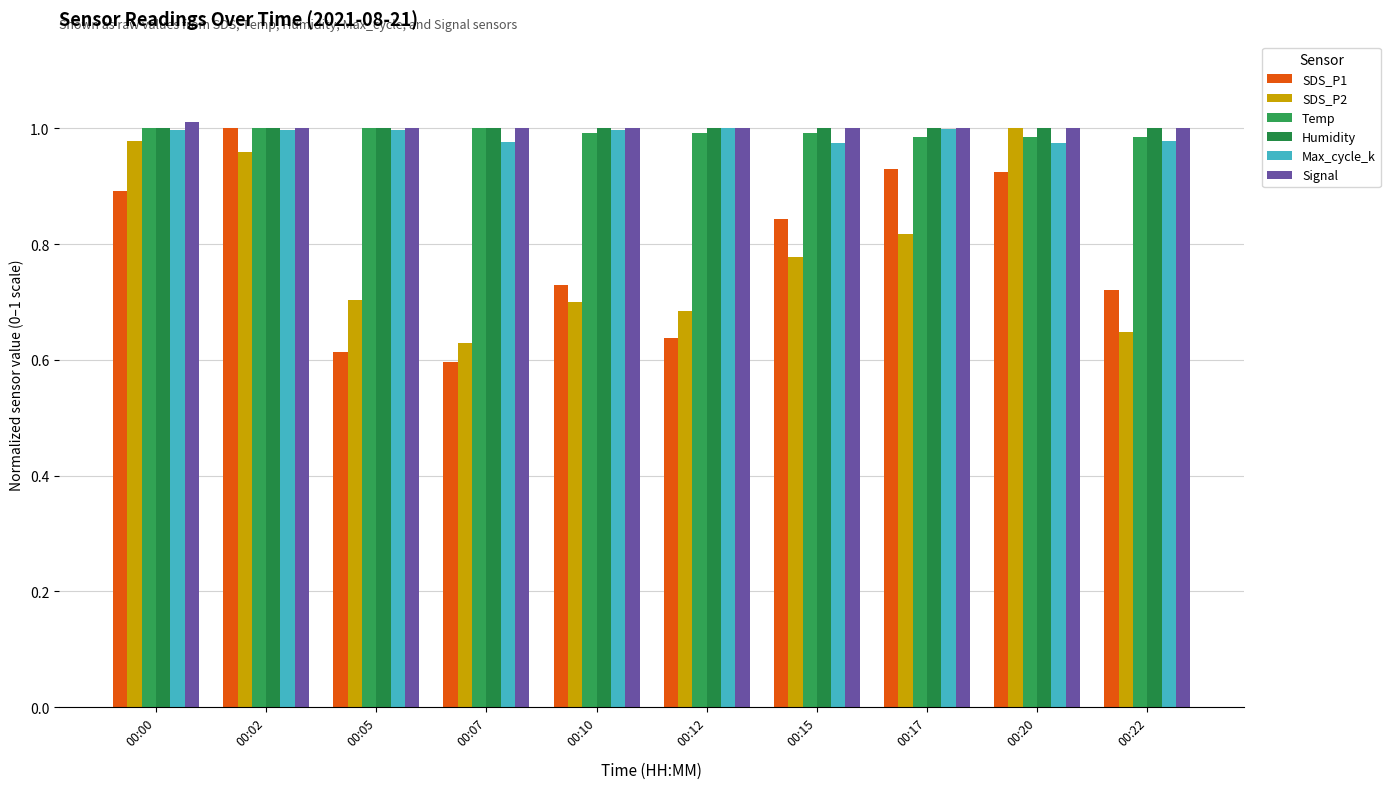

The Max_cycle_k series shows 1.0 at 00:00. True or false?

True